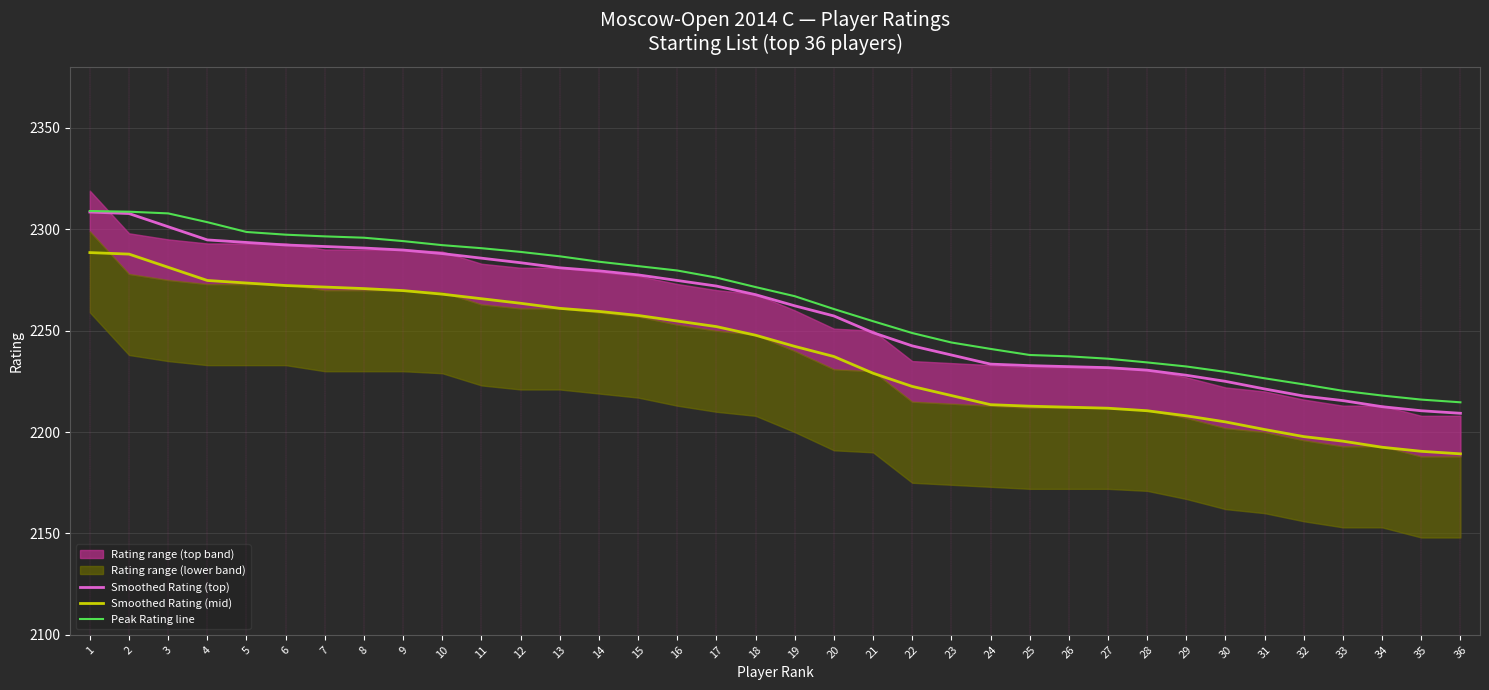

True or false: Smoothed Rating (mid) has a value of 2242.2 at 19.

True